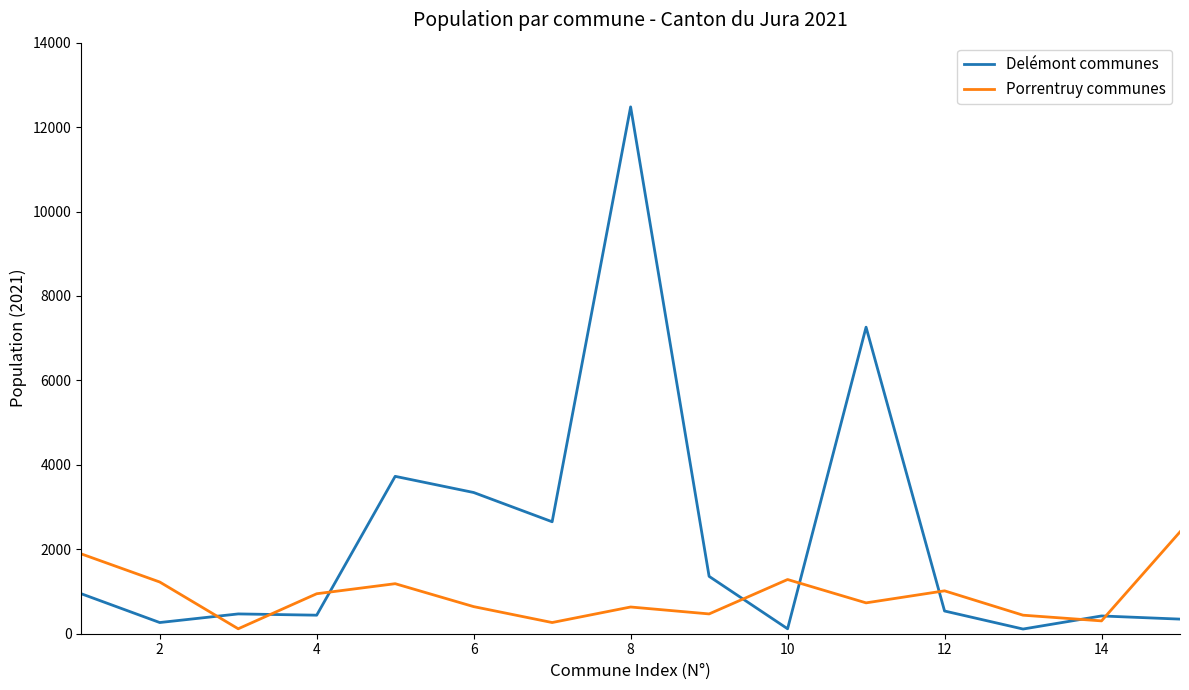

What is the maximum value shown in the chart?

12479